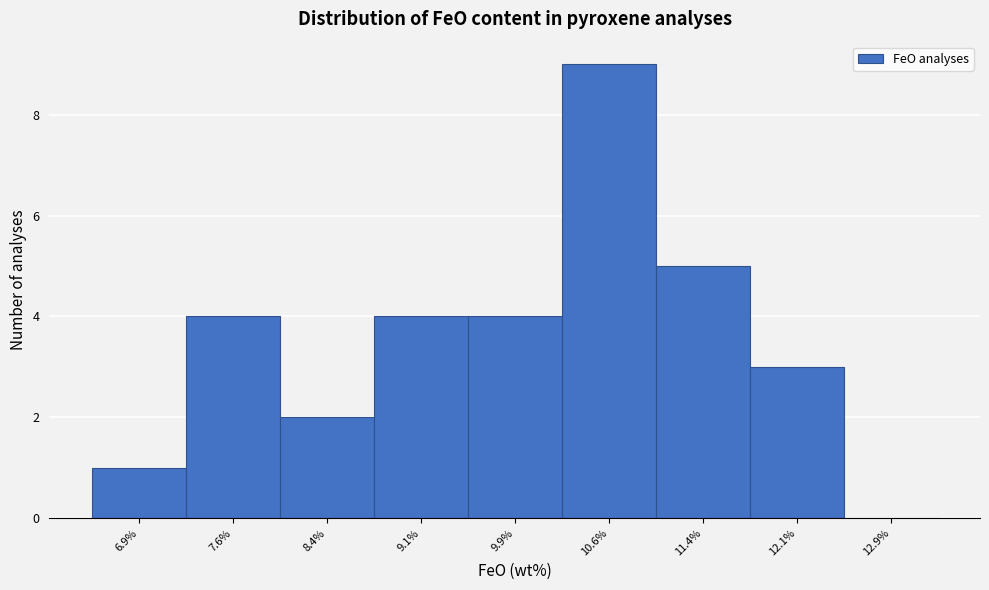

Reading left to right, list every bar in this chart as the range it spans on the x-axis followed by its height. Neither the bar edges nor the heights are printed on the chart, so give them approximately, as read against the axes.

6.50 to 7.25: 1
7.25 to 8.00: 4
8.00 to 8.75: 2
8.75 to 9.50: 4
9.50 to 10.25: 4
10.25 to 11.00: 9
11.00 to 11.75: 5
11.75 to 12.50: 3
12.50 to 13.25: 0